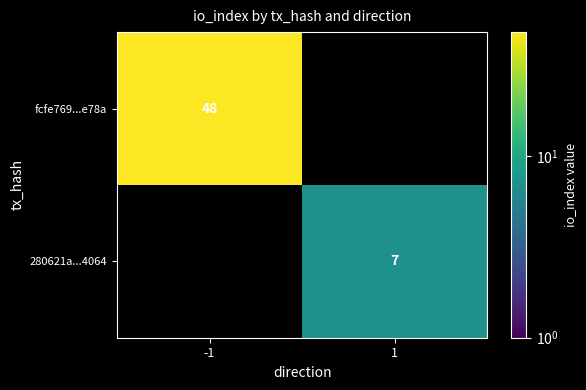

Is the value of fcfe769...e78a at -1 greater than the value of 280621a...4064 at 1?

Yes